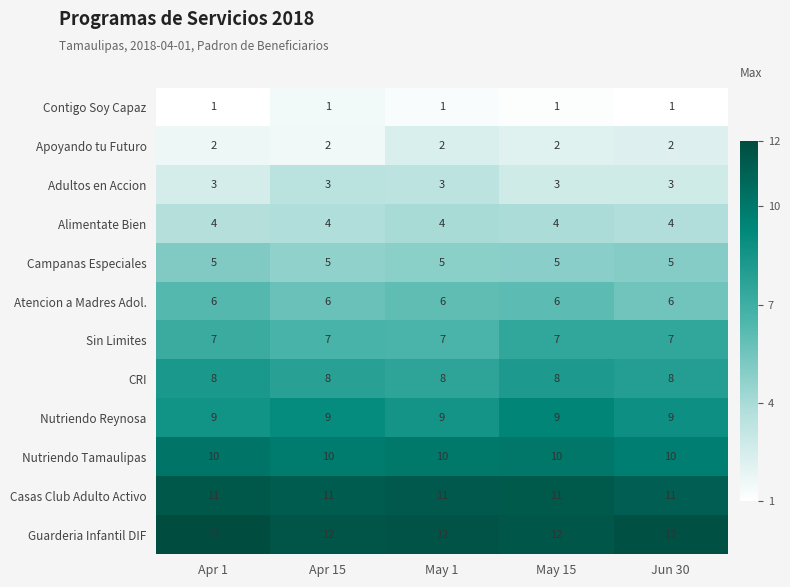

What is the maximum value shown in the chart?

12